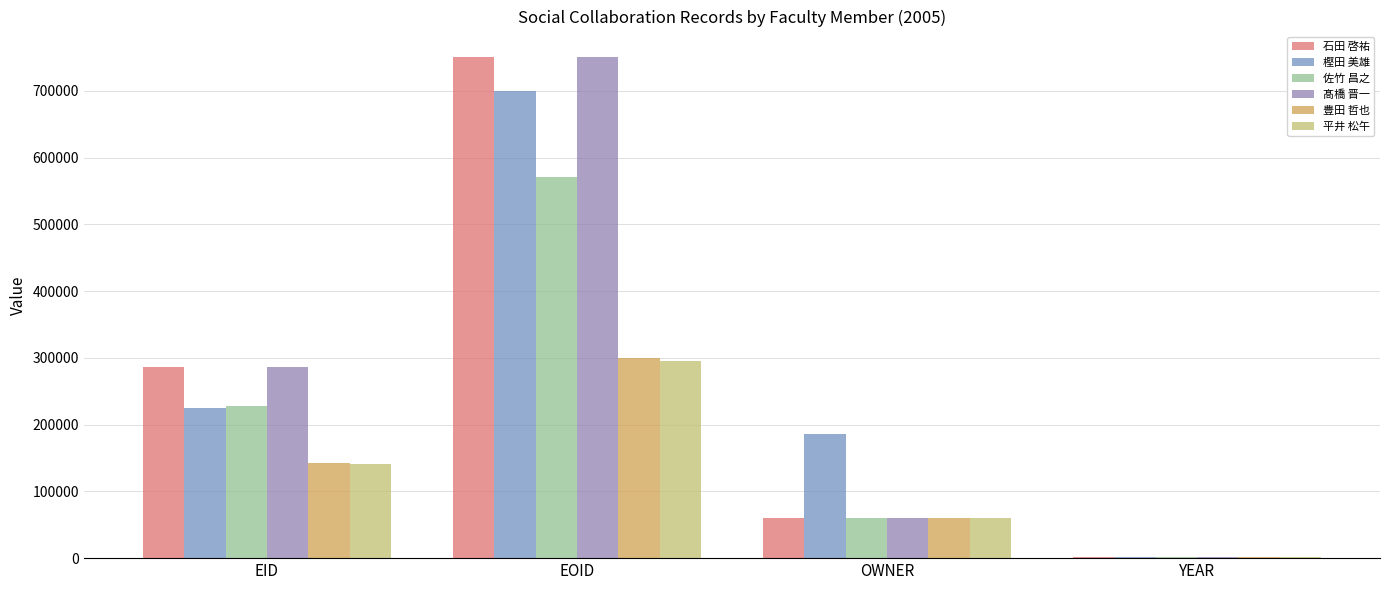

How many series are shown in this chart?

6